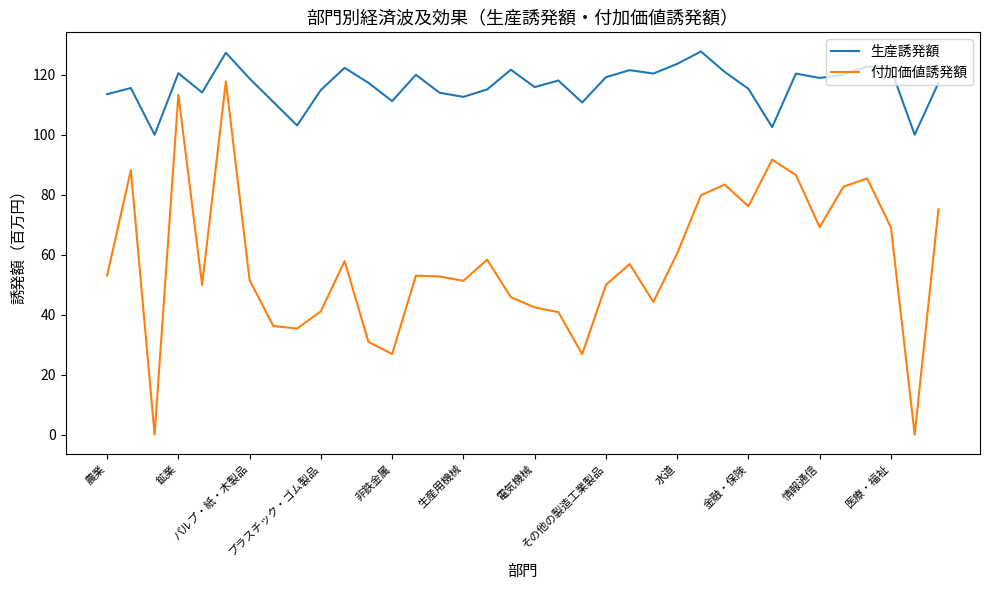

What is the greatest value displayed?

127.8